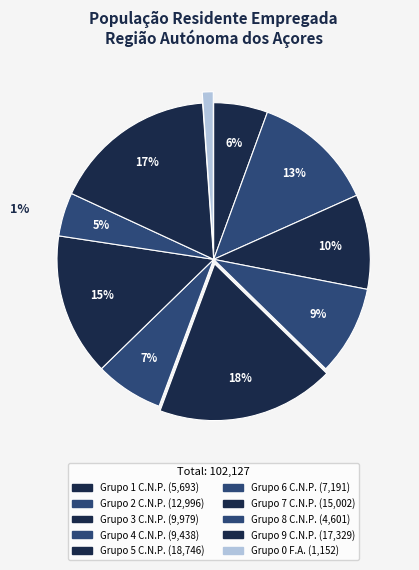

What percentage is the Grupo 1 C.N.P. slice, to the nearest percent?

6%